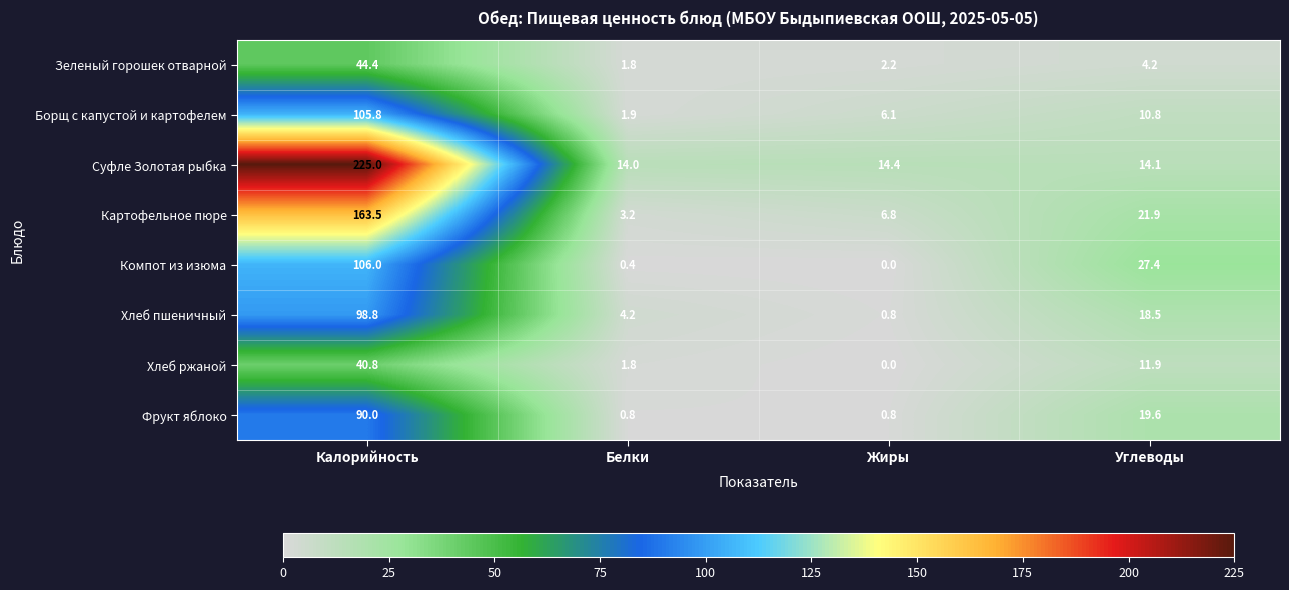

What is the approximate value of Фрукт яблоко at Белки?

0.8